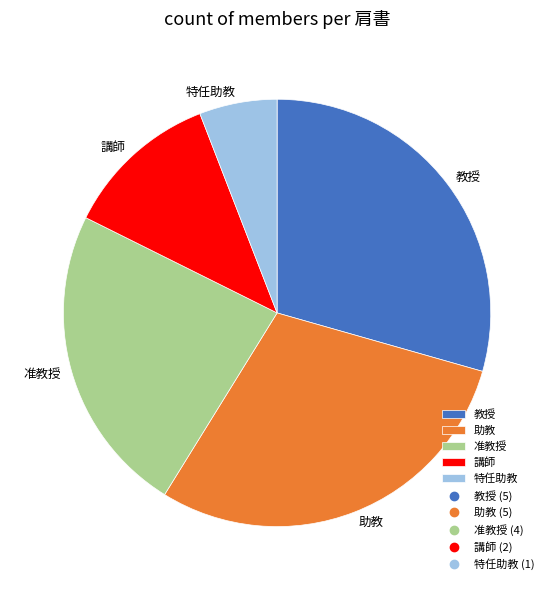

Is the sum of 講師 and 教授 greater than half?

No